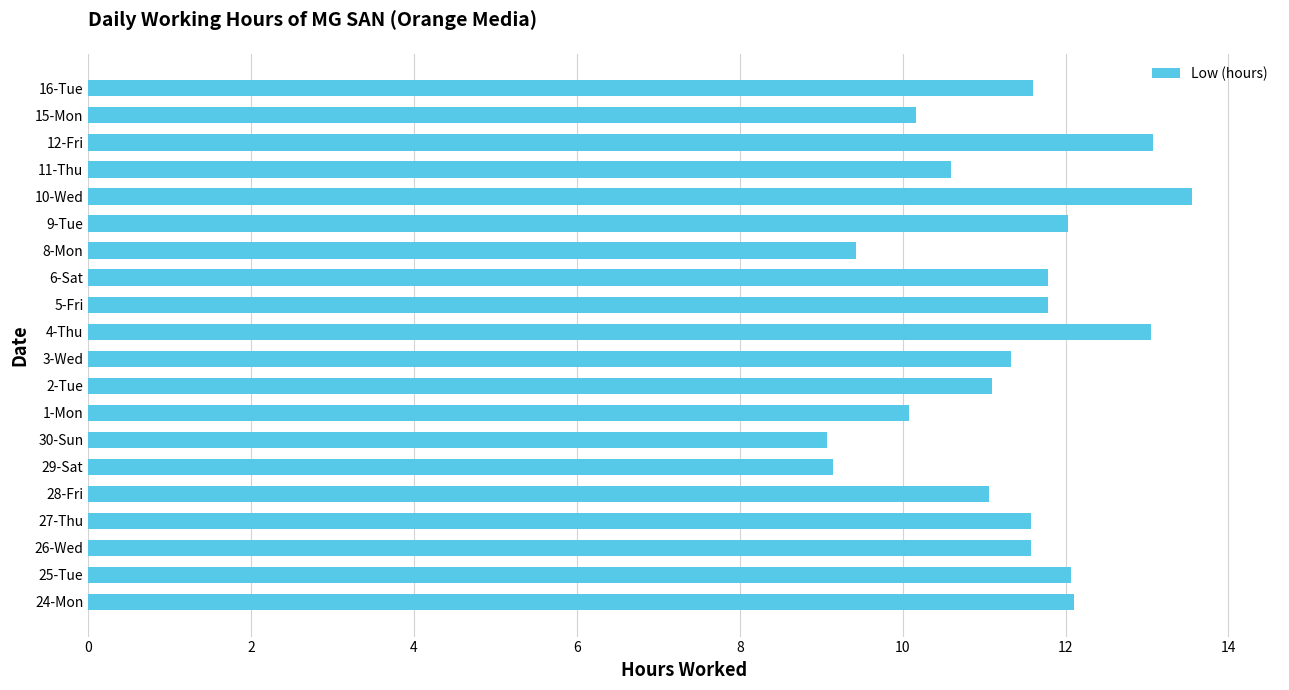

What is the difference between the maximum and minimum values?

4.5